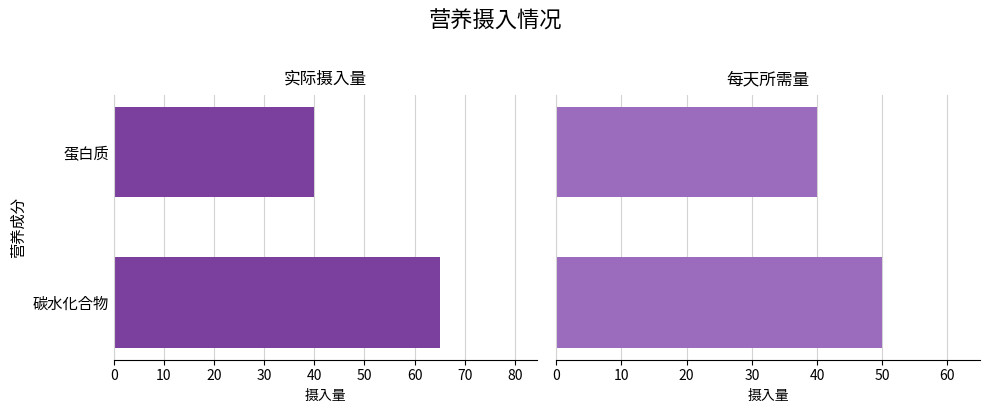

The value of 实际摄入量 at 蛋白质 is 9. True or false?

False